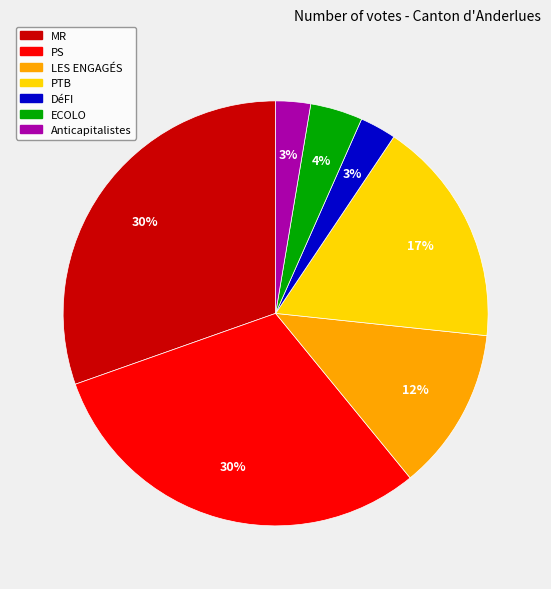

To the nearest percent, what is the combined percentage of PS and DéFI?

33%